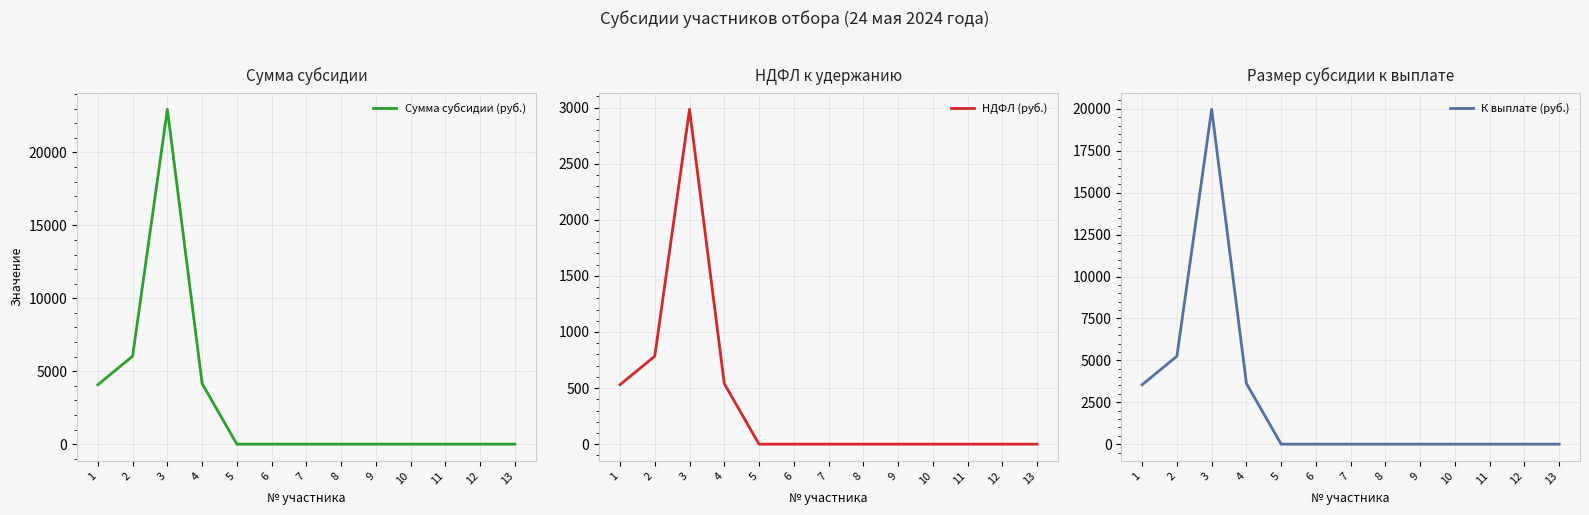

Is the value of НДФЛ (руб.) at 1 greater than the value of К выплате (руб.) at 2?

No